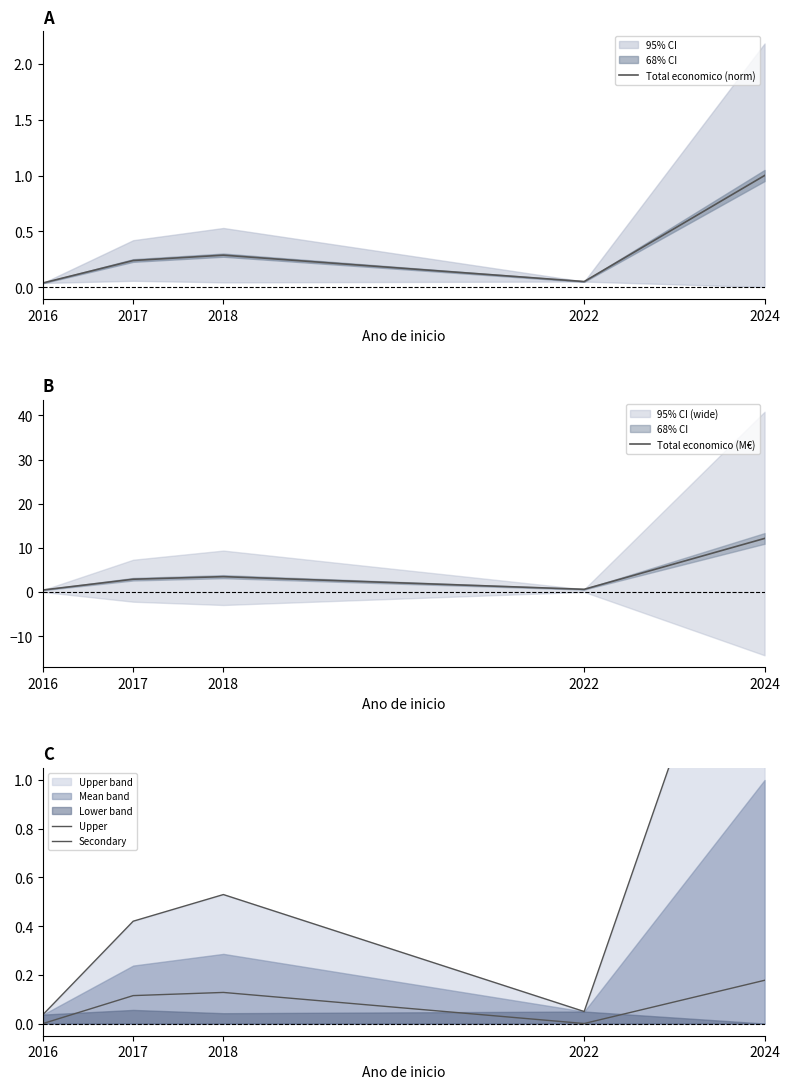

True or false: Upper and Total economico (M€) cross at least once.

False